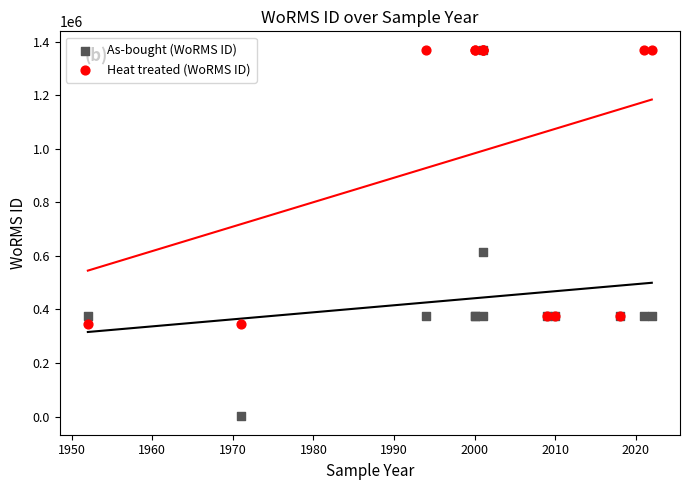

Which series contains the lowest Y value?

As-bought (WoRMS ID)